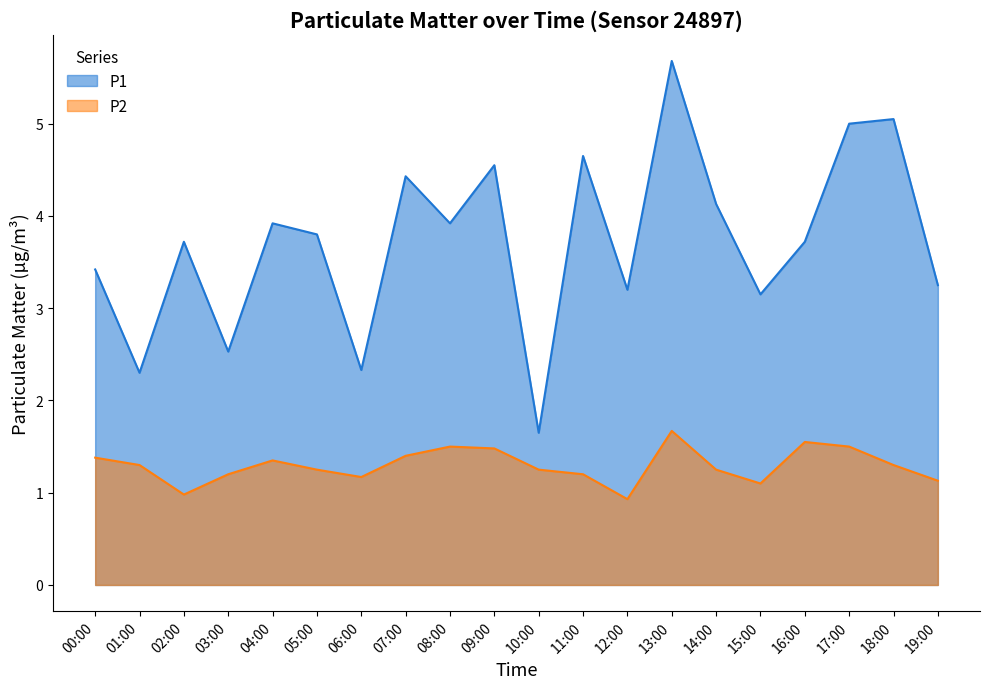

True or false: P1 and P2 intersect in this chart.

False